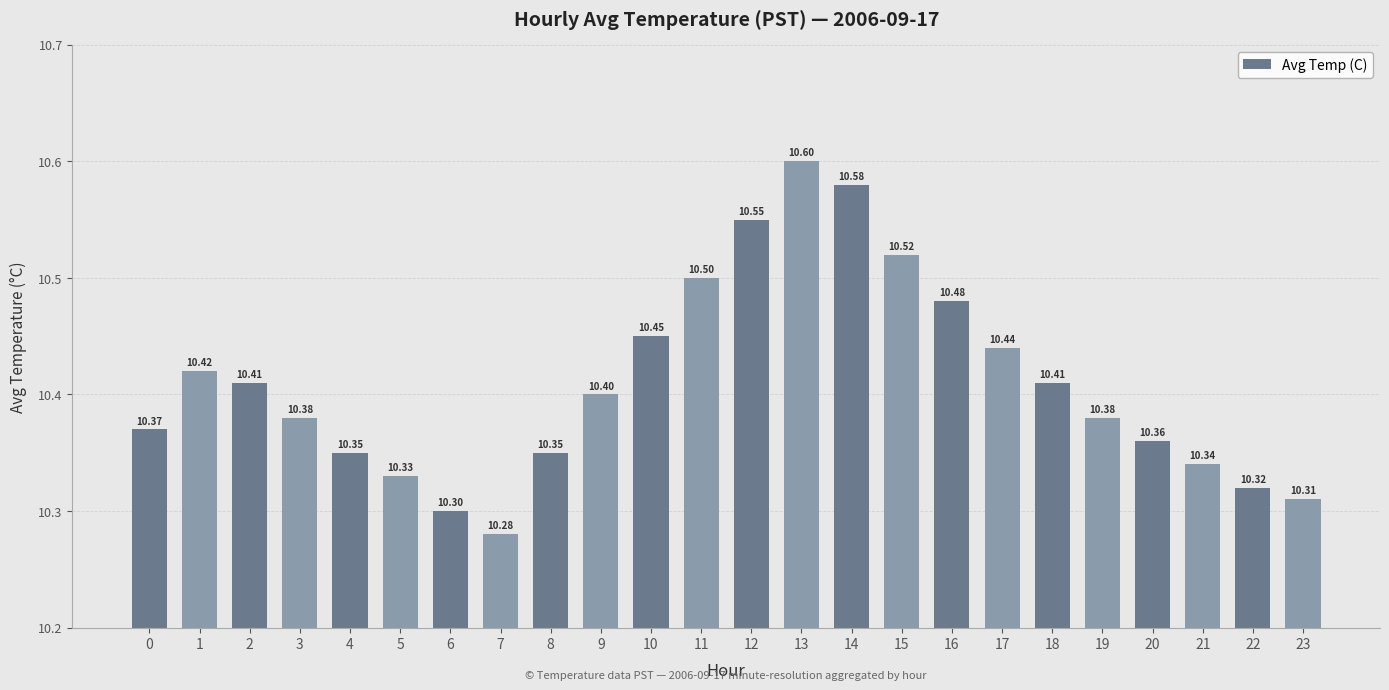

Between 8 and 14, which is larger?

14